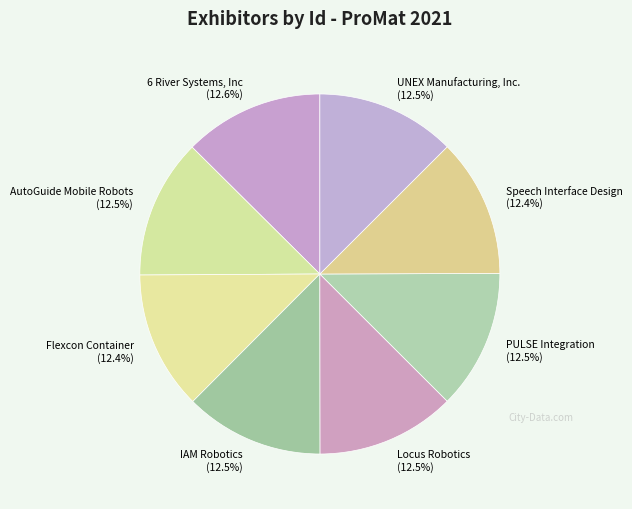

Combined, what portion of the pie is Locus Robotics and UNEX Manufacturing, Inc.?

25.0%